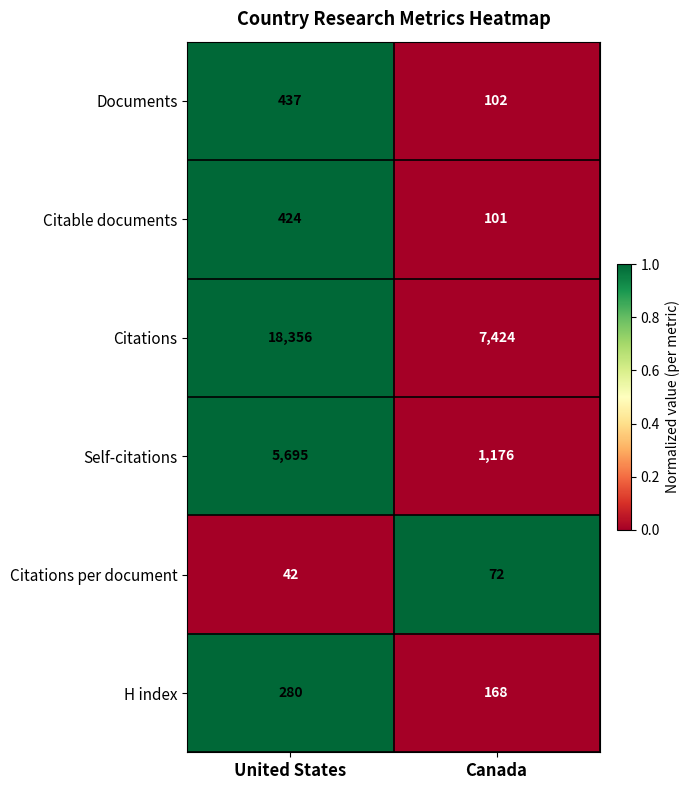

Between United States and Canada, which series saw the biggest shift?

Citations